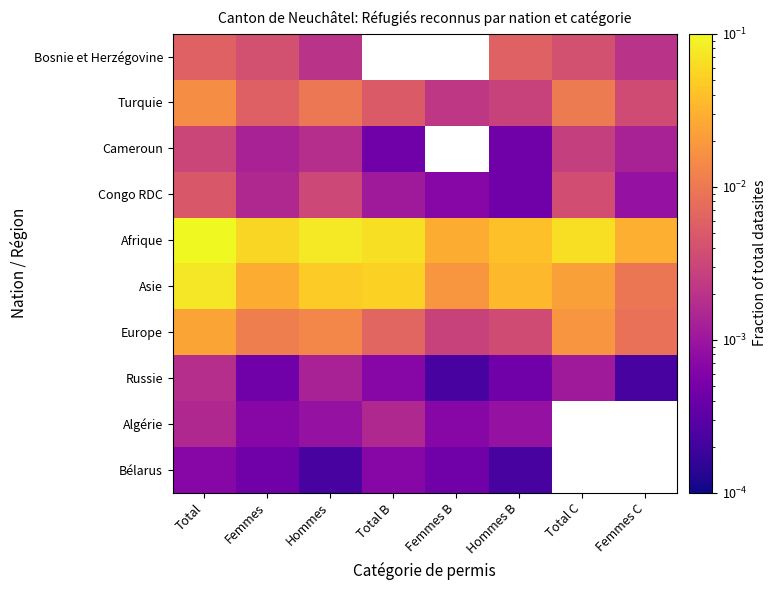

Rank the series by their maximum value, from lowest to highest.

Bélarus, Algérie, Russie, Cameroun, Congo RDC, Bosnie et Herzégovine, Turquie, Europe, Asie, Afrique